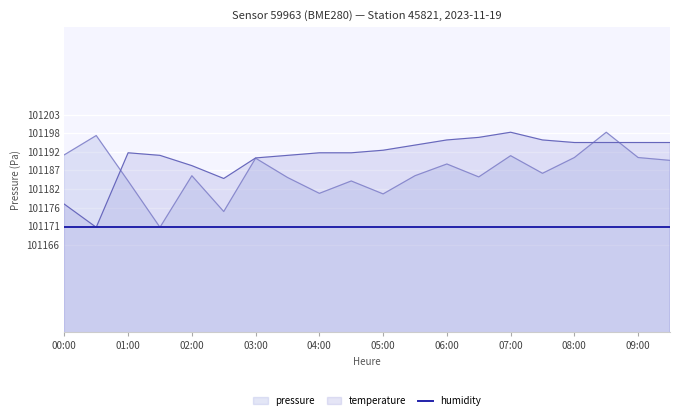

How many interior local peaks does the pressure series have?

7